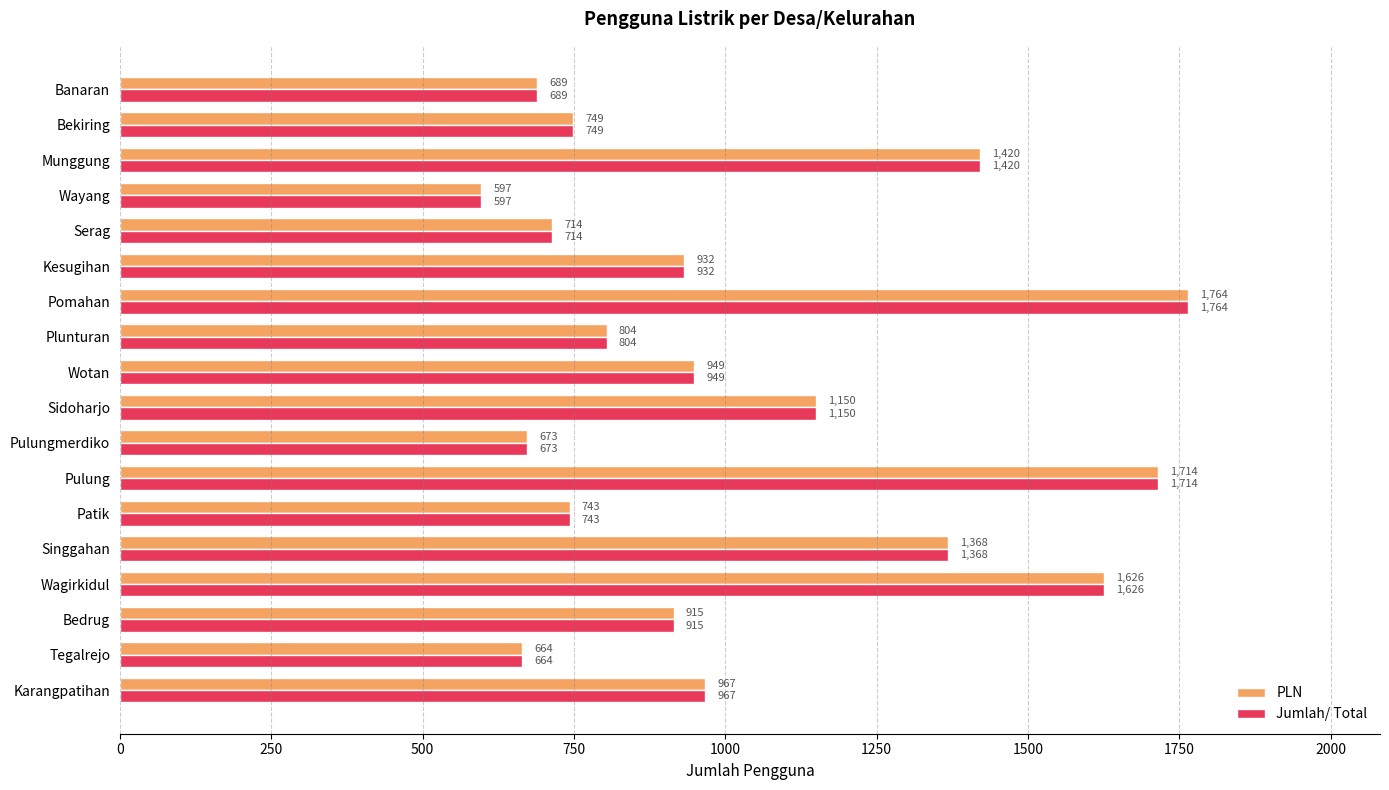

What is the sum of the Jumlah/ Total values at Karangpatihan and Wayang?

1564